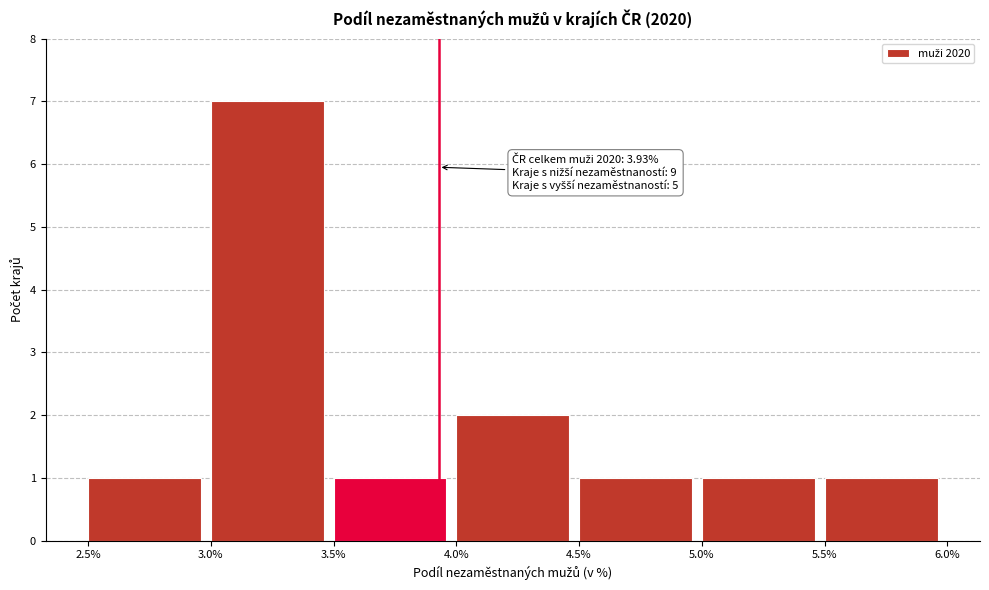

Which range on the x-axis has the tallest bar?

3.0% to 3.5%